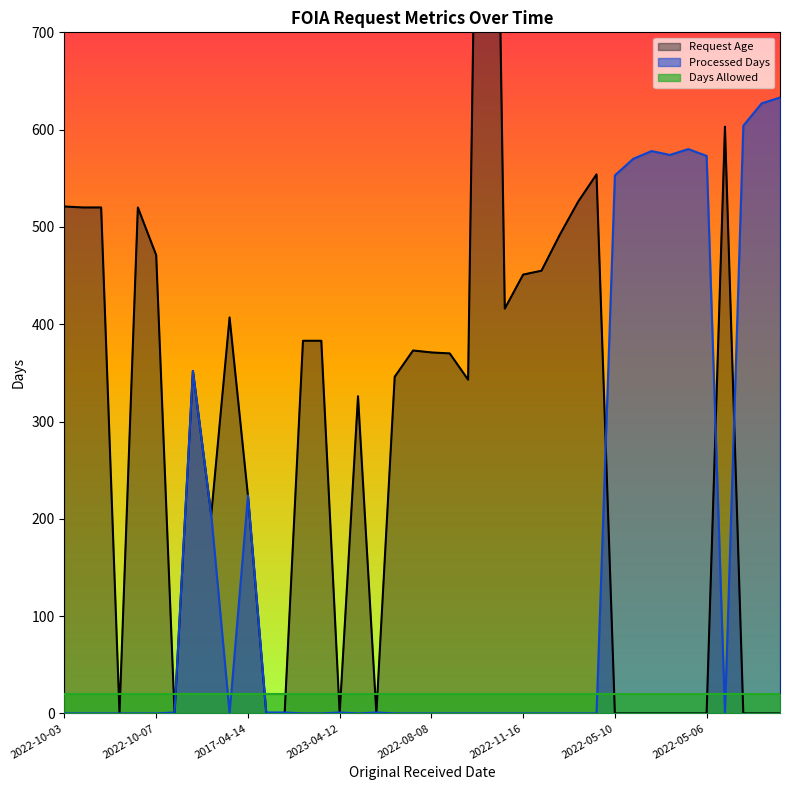

Which has a higher value, 2022-10-04 or 2022-10-03?

2022-10-03